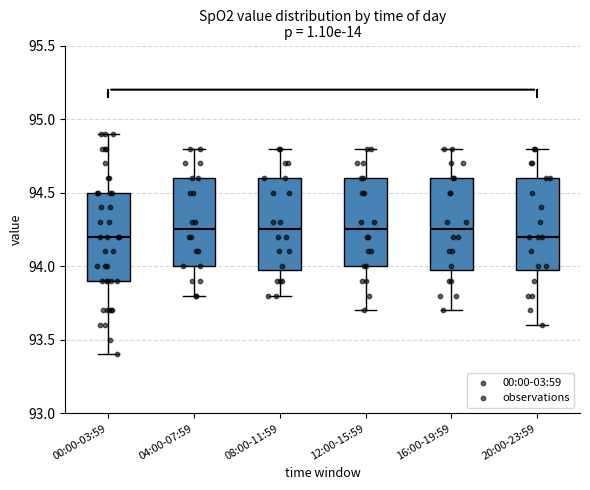

Reading left to right, transcribe this box plot: for each box, give where its median line is, the range the box spans, and where its two whiskers end, as read against the y-axis. The values are not printed on the chart, so give them approximately, as read against the axis.

00:00-03:59: median 94.20, box 93.90 to 94.50, whiskers 93.40 to 94.90
04:00-07:59: median 94.25, box 94.00 to 94.60, whiskers 93.80 to 94.80
08:00-11:59: median 94.25, box 94.00 to 94.60, whiskers 93.80 to 94.80
12:00-15:59: median 94.25, box 94.00 to 94.60, whiskers 93.70 to 94.80
16:00-19:59: median 94.25, box 94.00 to 94.60, whiskers 93.70 to 94.80
20:00-23:59: median 94.20, box 94.00 to 94.60, whiskers 93.60 to 94.80